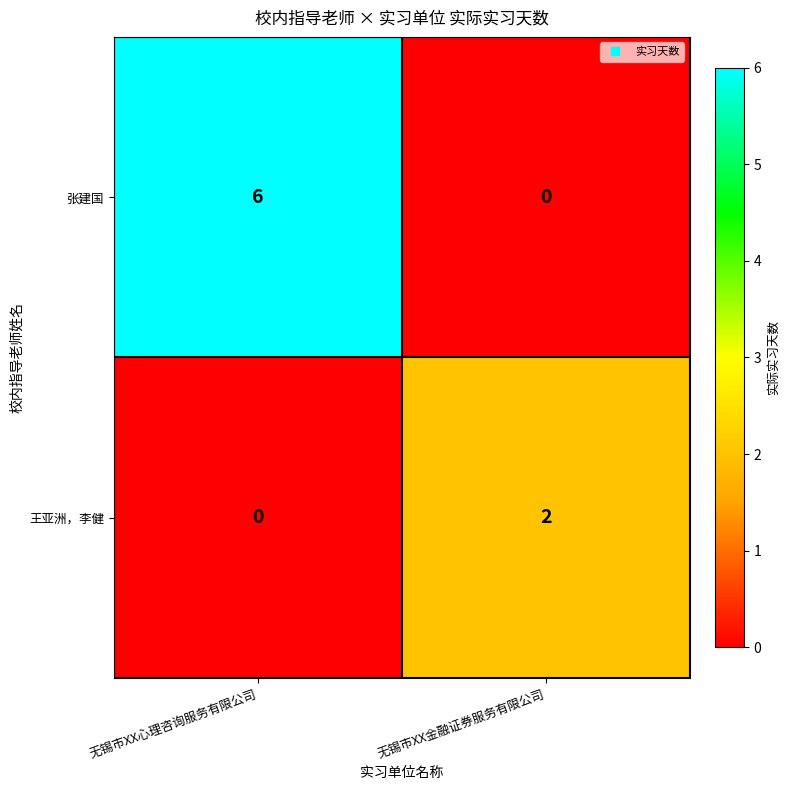

At how many categories does at least one series exceed 0?

2